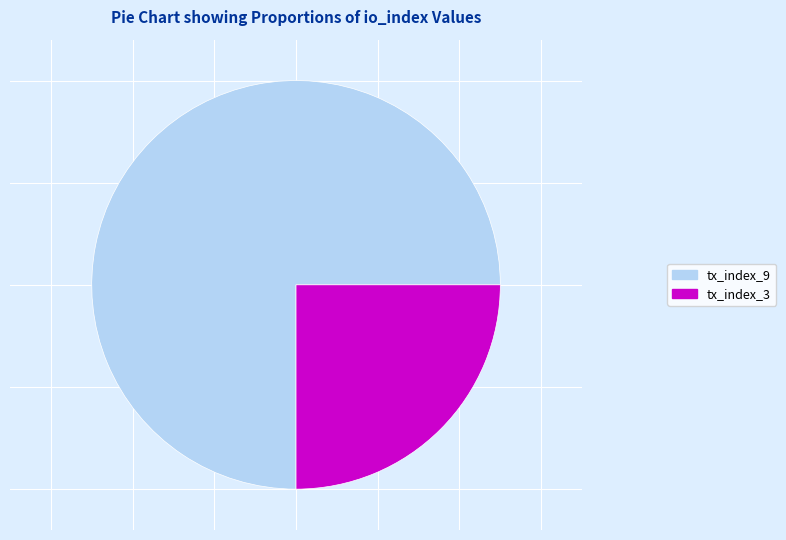

Do tx_index_3 and tx_index_9 together represent more than half of the pie?

Yes